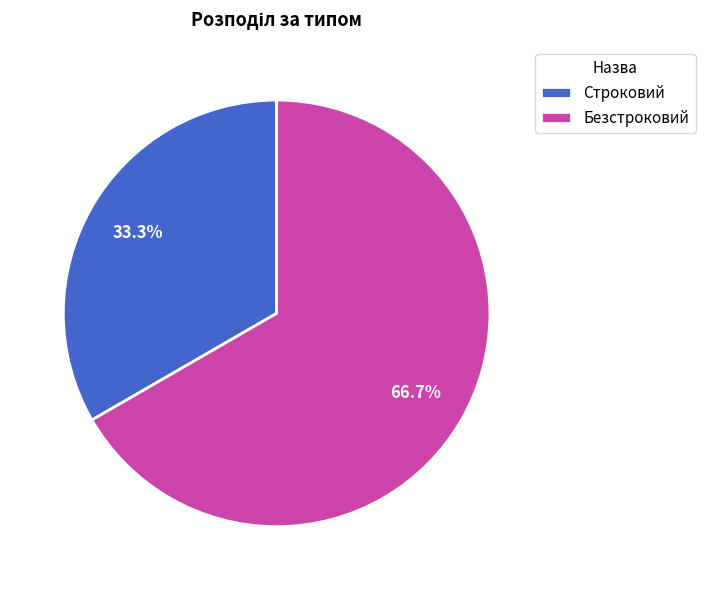

Does Строковий represent more than half of the total?

No